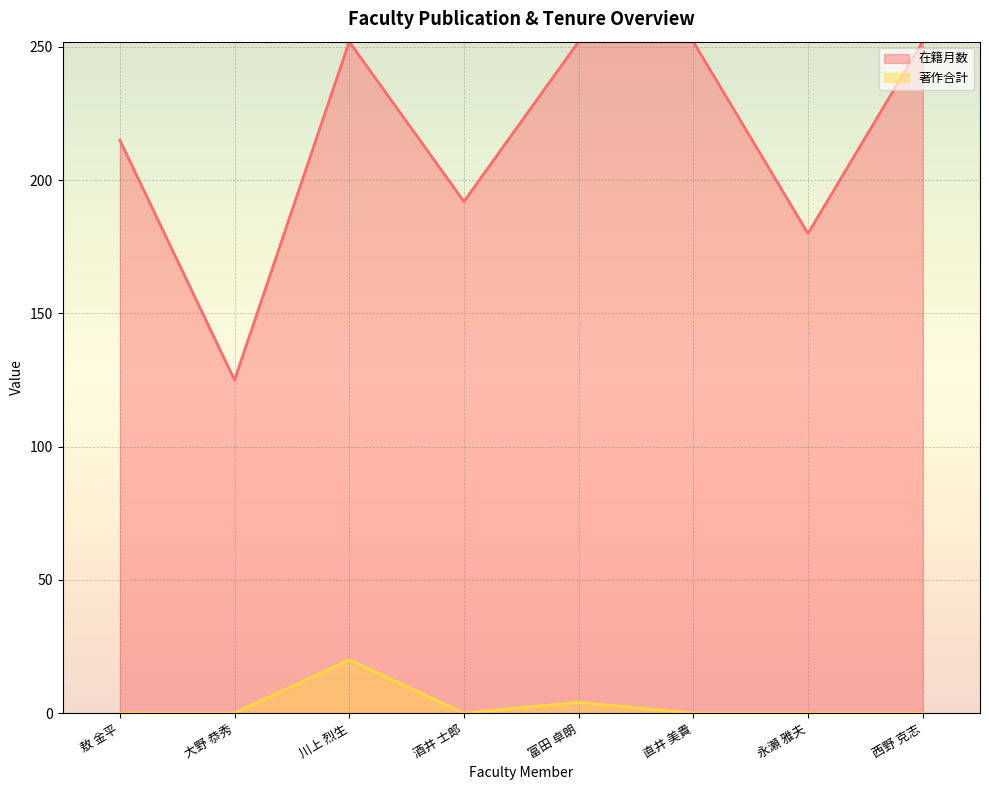

True or false: 著作合計 has a value of 3 at 富田 卓朗.

False